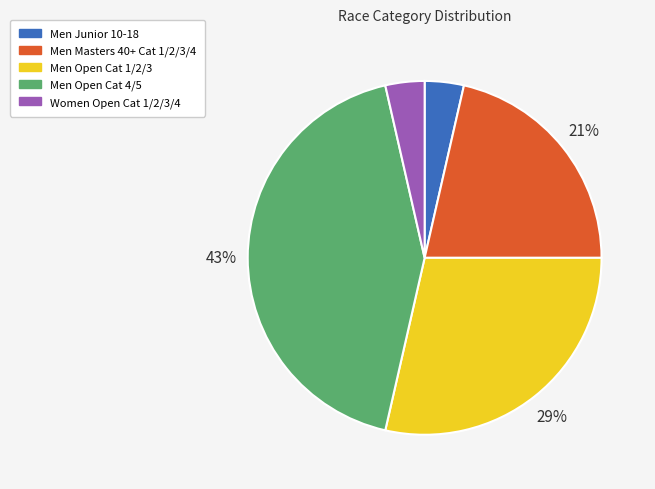

What is the largest slice in the pie chart?

Men Open Cat 4/5